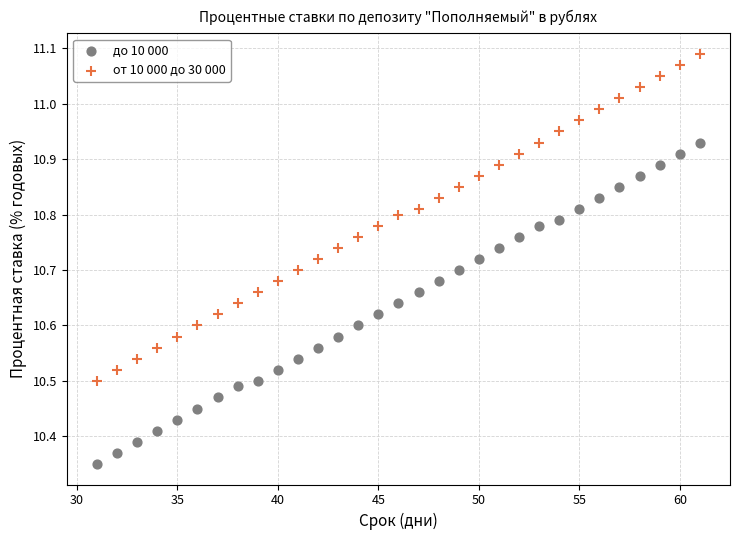

What are all the series names shown in the legend?

до 10 000, от 10 000 до 30 000